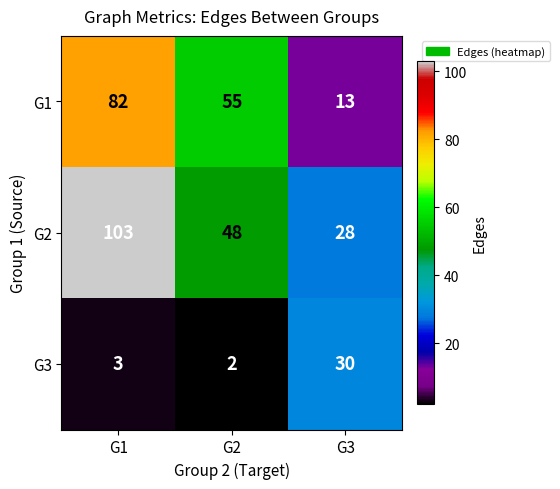

Count the G1 values in the range 13 to 82.

3